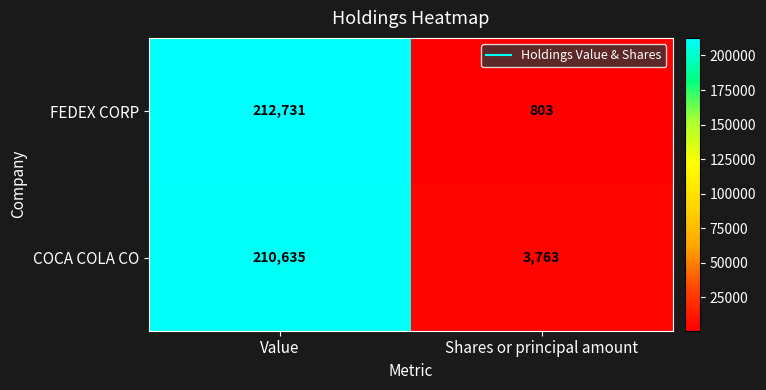

How many data points does each series have?

2